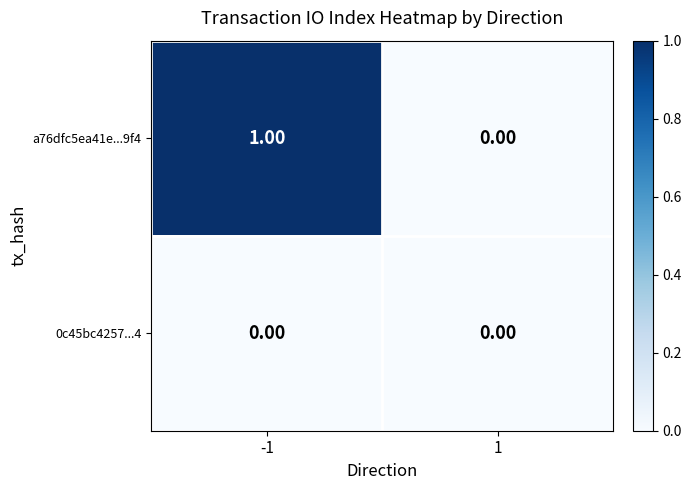

Which series has the largest total across all categories?

a76dfc5ea41e...9f4